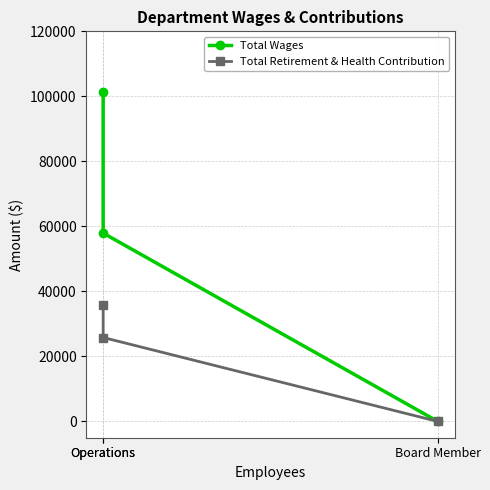

True or false: Total Retirement & Health Contribution has a value of 50101 at Operations.

False